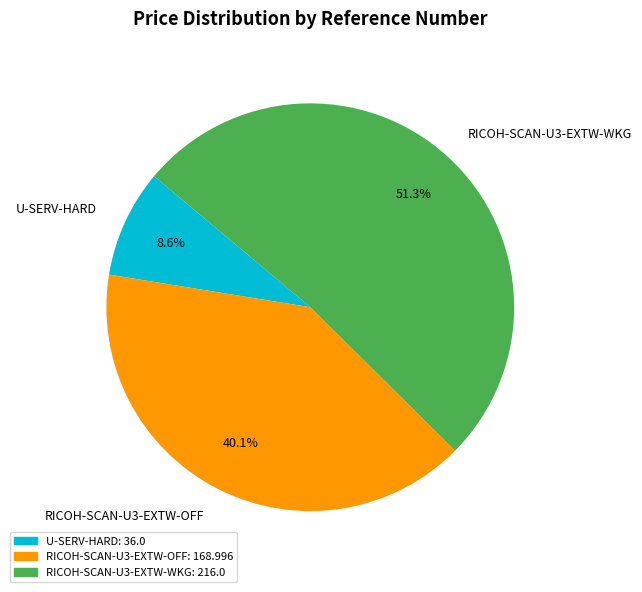

Which has a higher value, RICOH-SCAN-U3-EXTW-OFF or U-SERV-HARD?

RICOH-SCAN-U3-EXTW-OFF